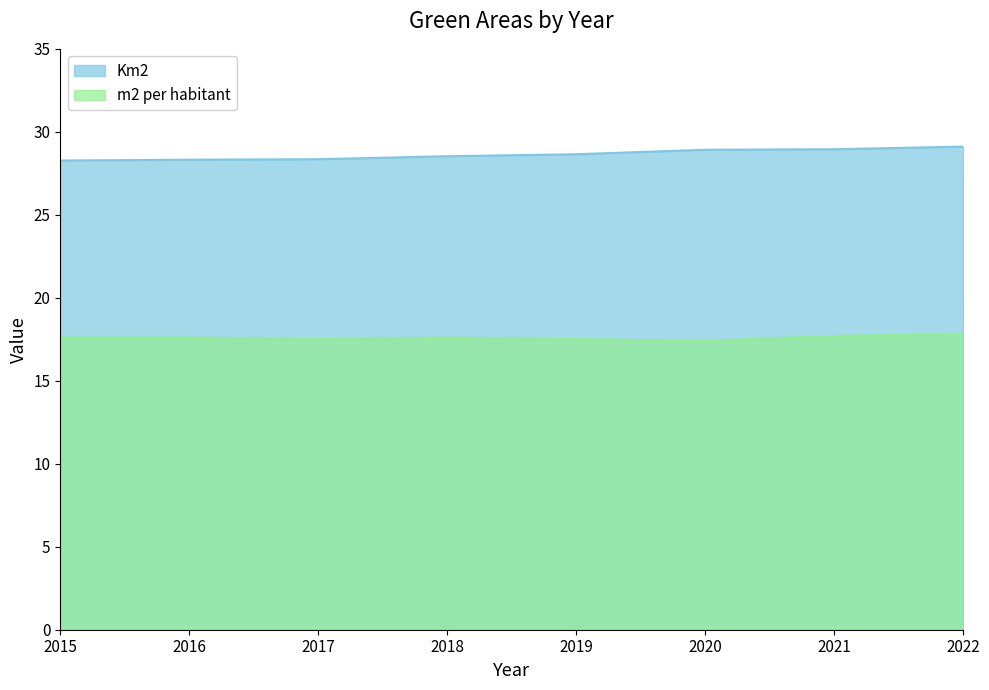

Reading right to left, extract all data points from this chart.

Km2: 2022=29.1	2021=28.9	2020=28.9	2019=28.6	2018=28.5	2017=28.4	2016=28.3	2015=28.3
m2 per habitant: 2022=17.8	2021=17.7	2020=17.4	2019=17.5	2018=17.6	2017=17.5	2016=17.6	2015=17.6